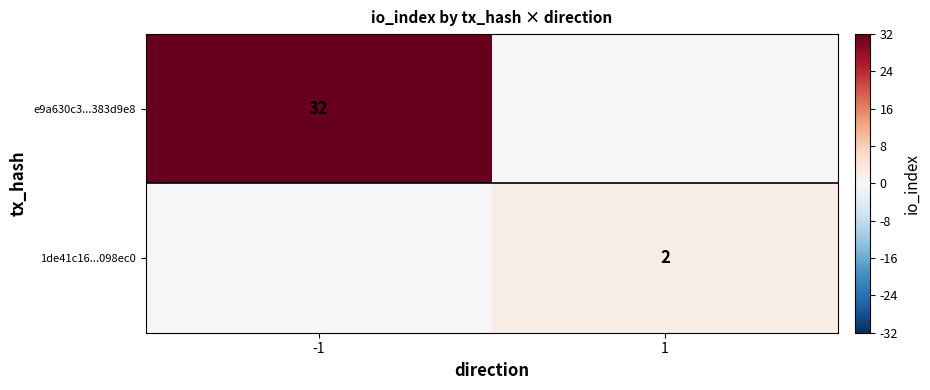

At how many categories does at least one series exceed 31?

1